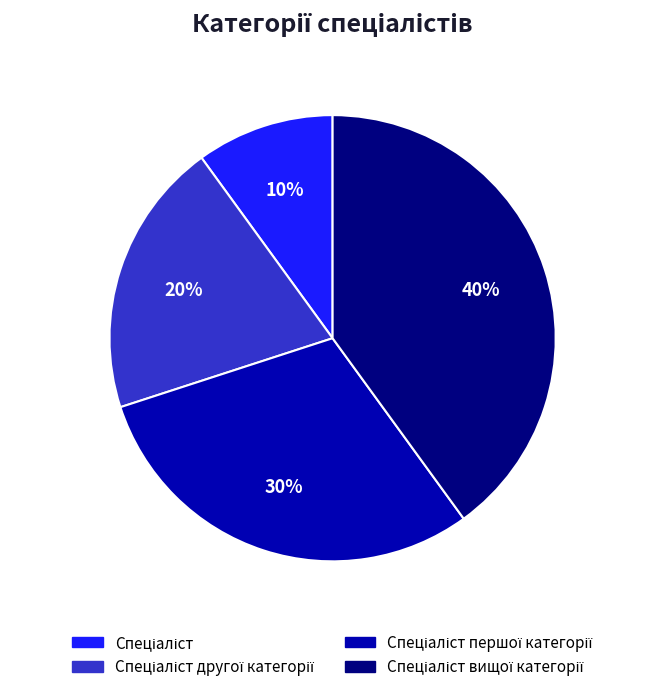

To the nearest percent, what is the difference between the largest and smallest slice percentages?

30%